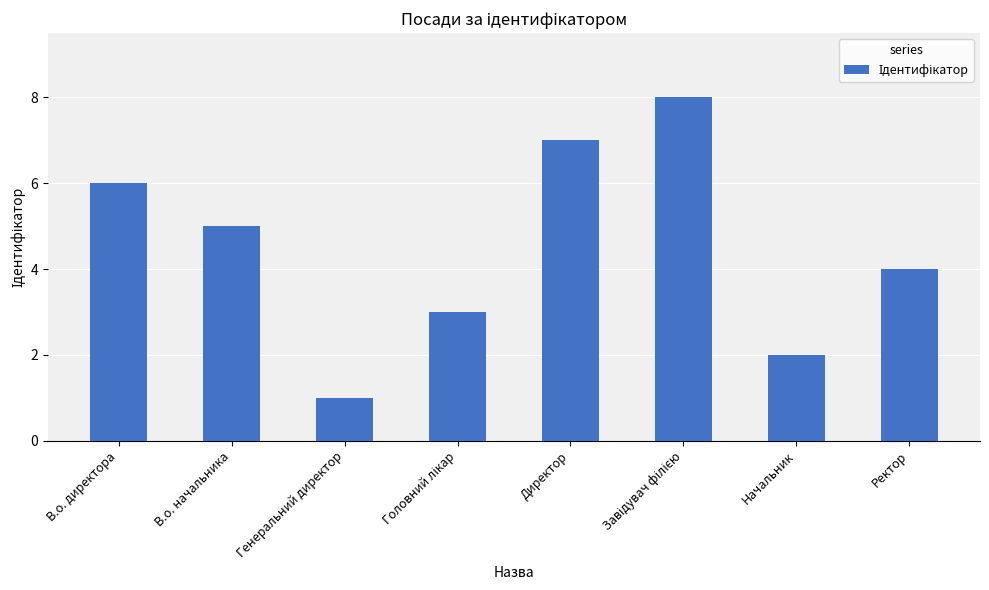

Which has a higher value, Начальник or В.о. директора?

В.о. директора